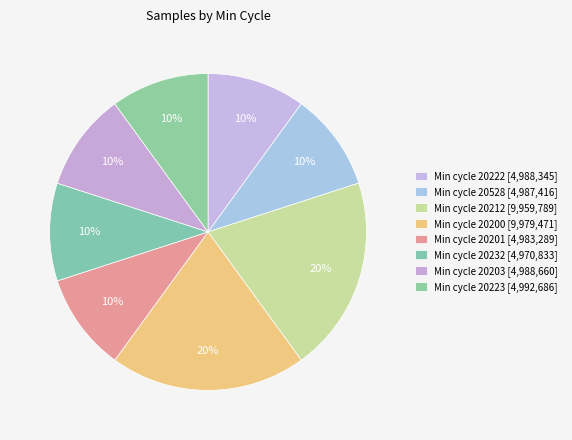

How many slices are in this pie chart?

8